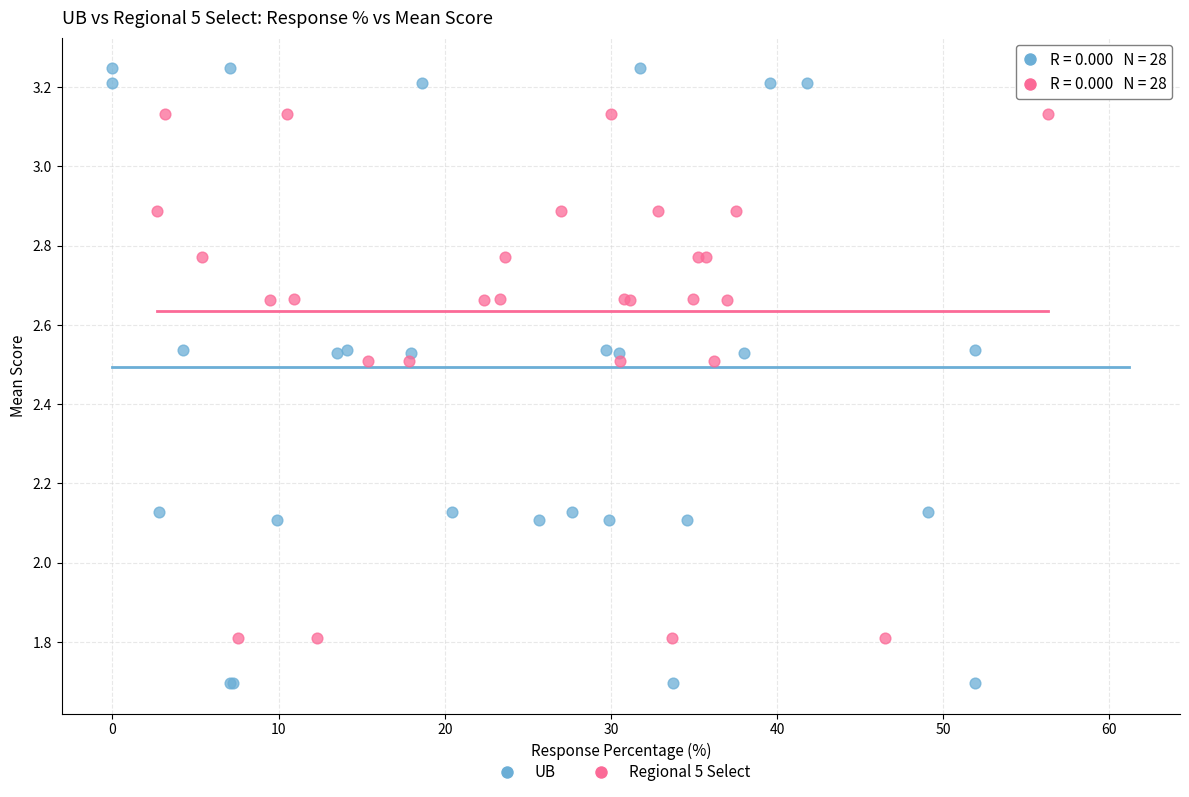

Which series has the largest Y range (max minus min)?

UB